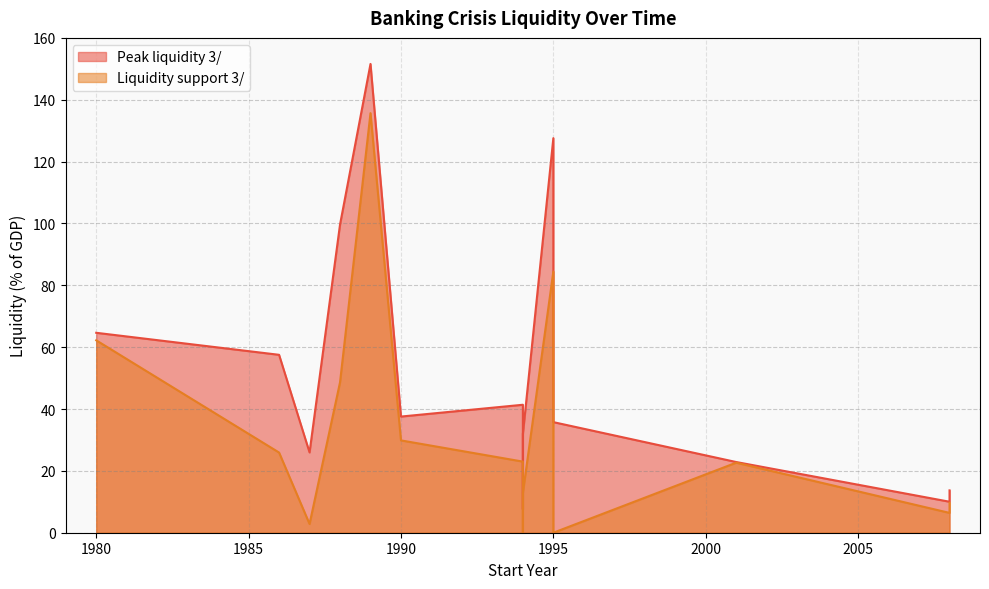

What is the sum of the Liquidity support 3/ values at 2008 and 1988?

55.0